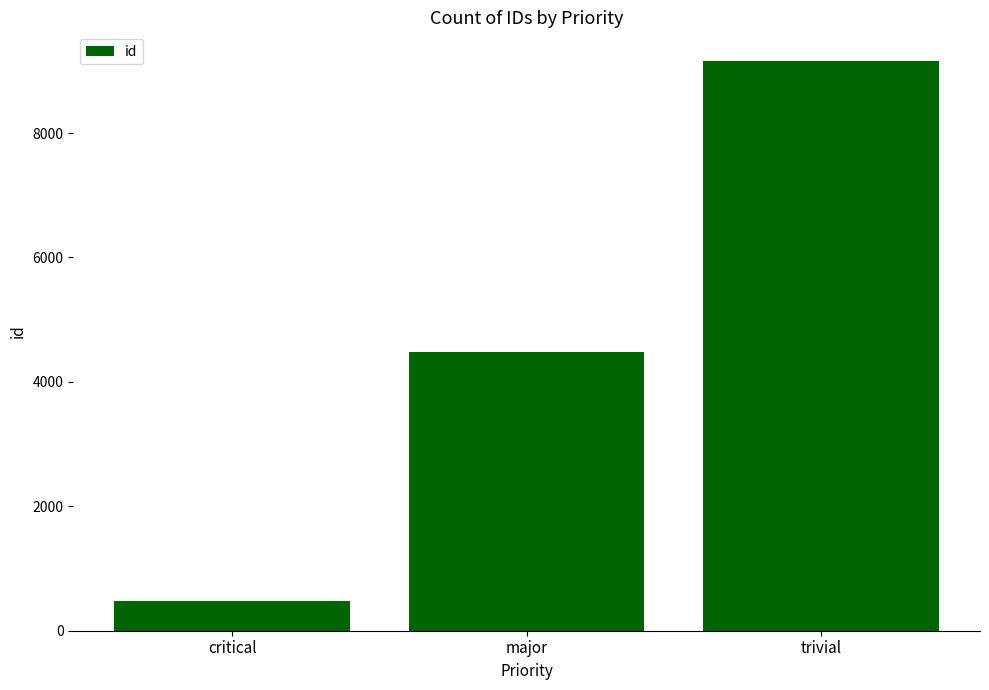

What position from the right is major?

2